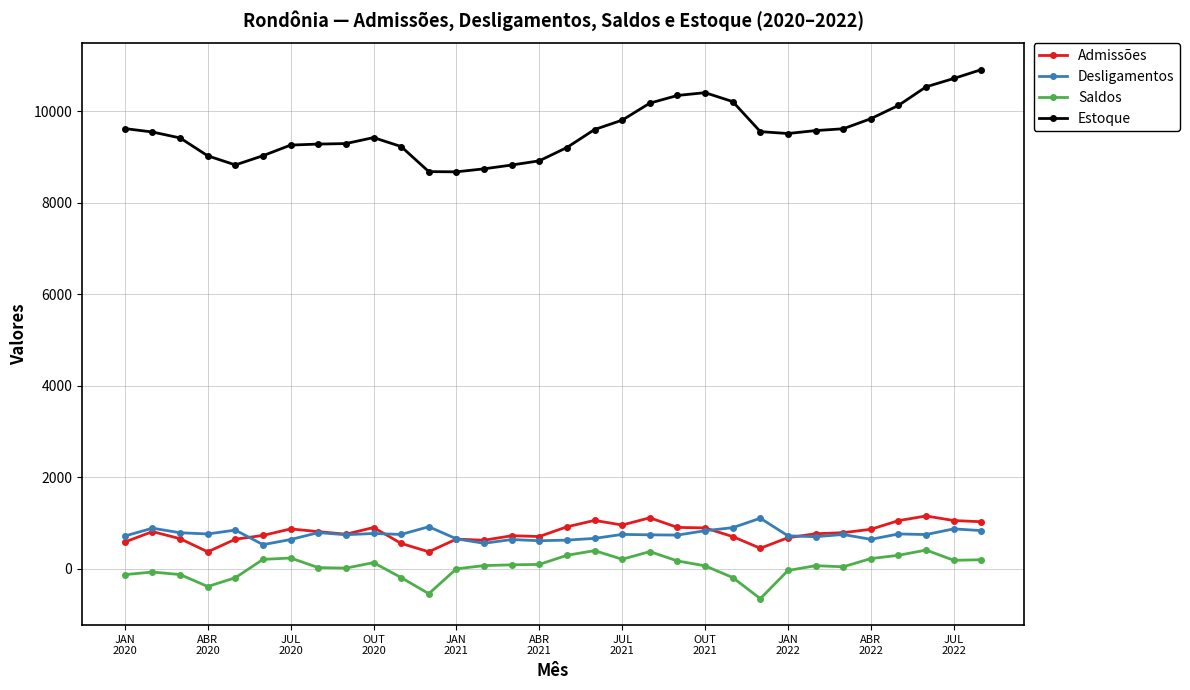

True or false: Admissões has more than 2 points higher than both neighbors.

True